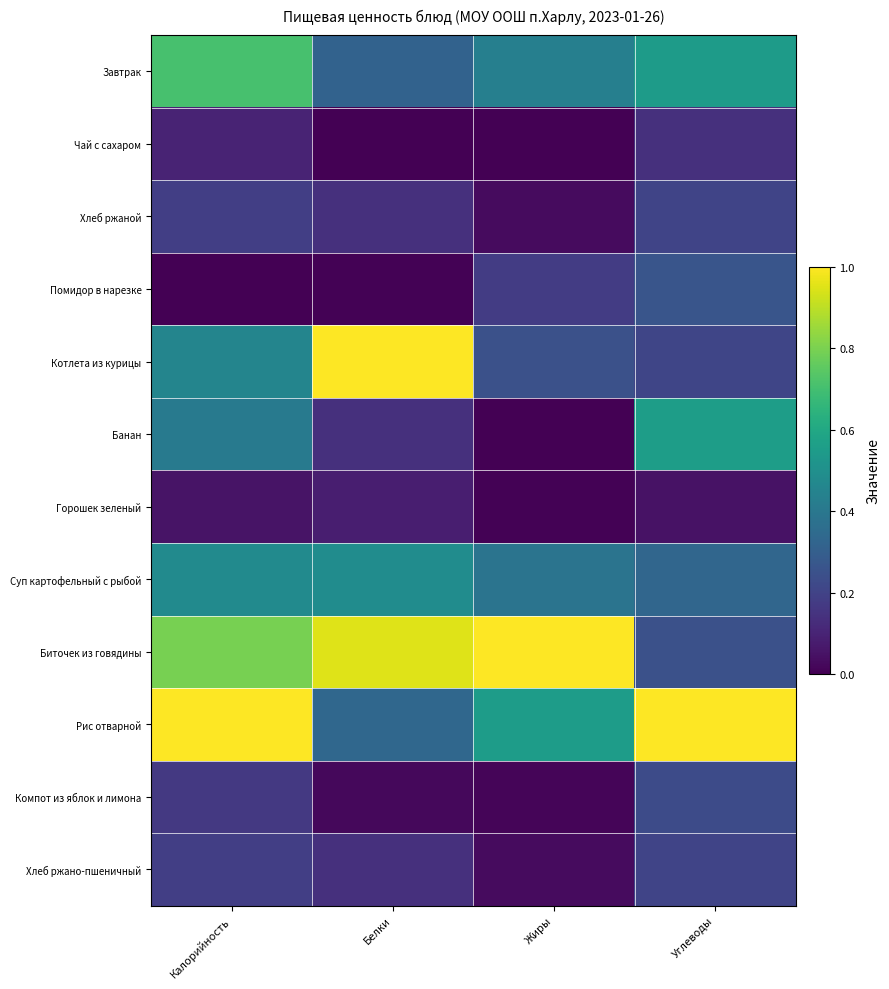

Which series has the largest total across all categories?

Биточек из говядины